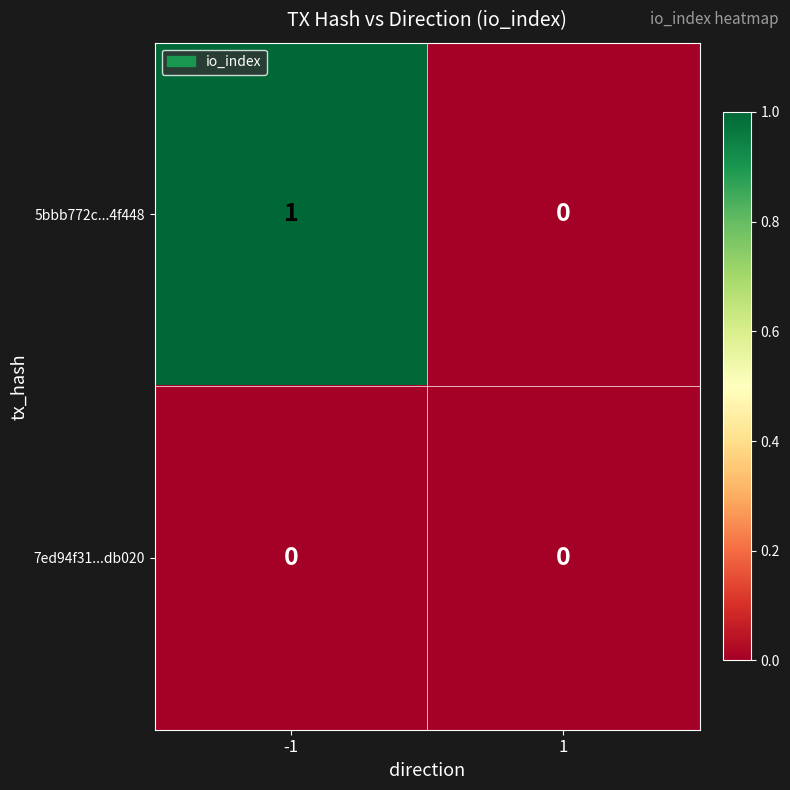

Between -1 and 1, which series saw the biggest shift?

5bbb772c...4f448